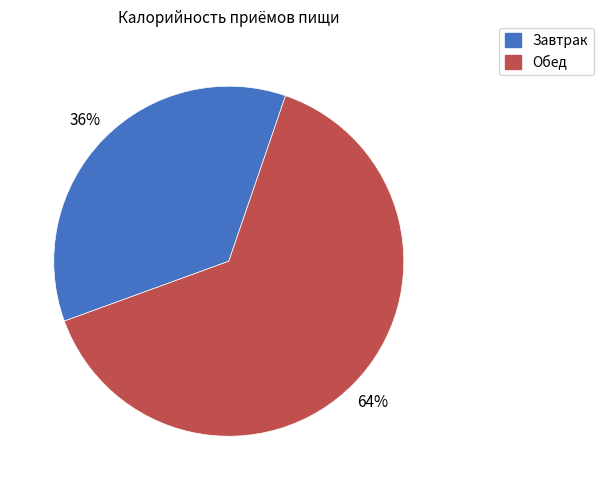

To the nearest percent, what is the combined percentage of Обед and Завтрак?

100%